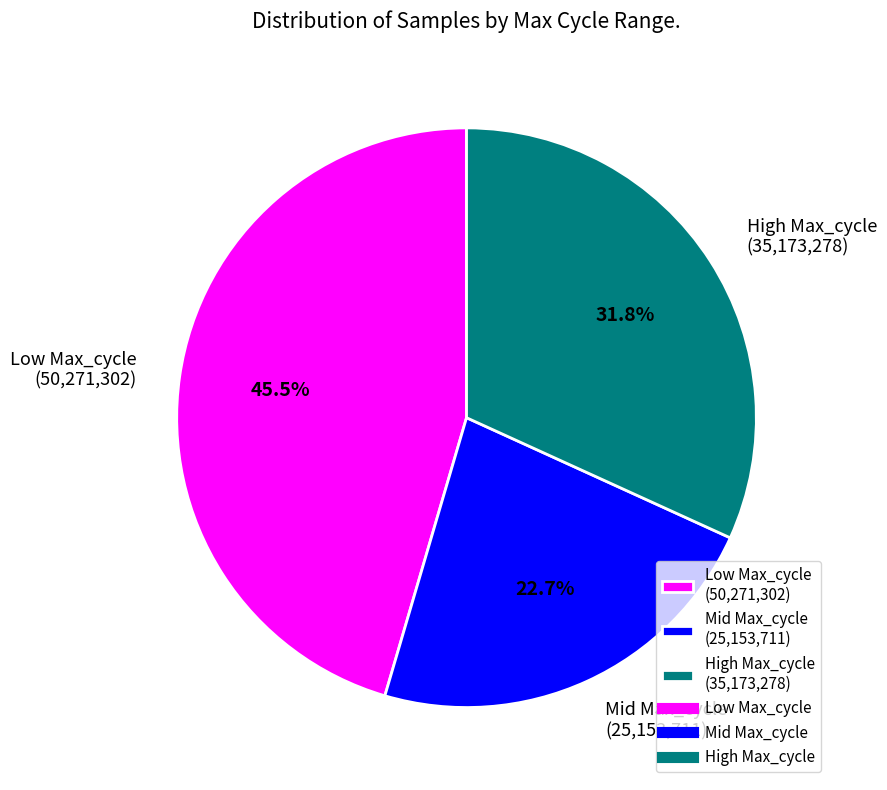

Rank the categories by value from highest to lowest.

Low Max_cycle (50,271,302), High Max_cycle (35,173,278), Mid Max_cycle (25,153,711)